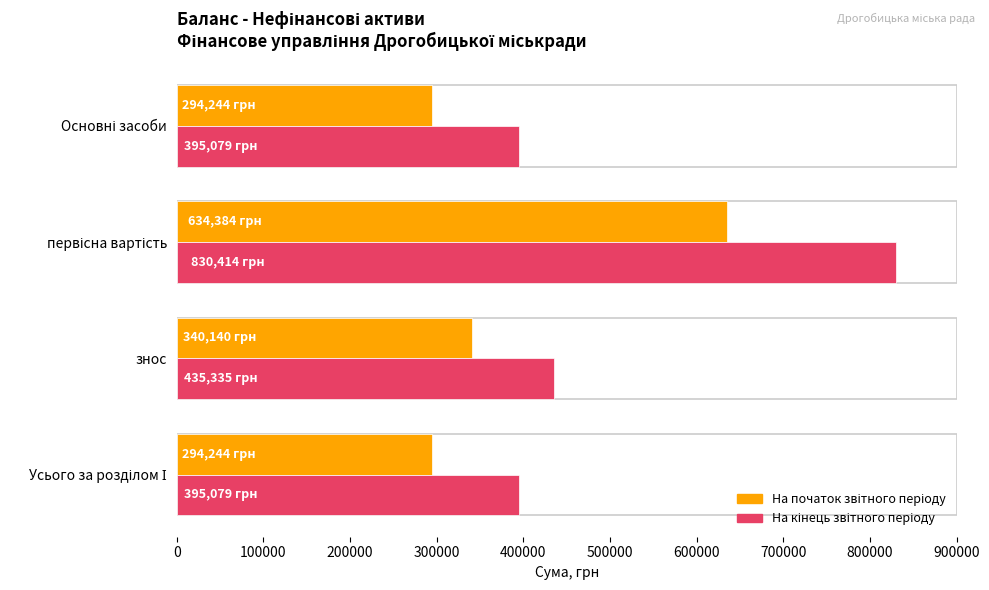

At how many categories does at least one series exceed 503701?

1